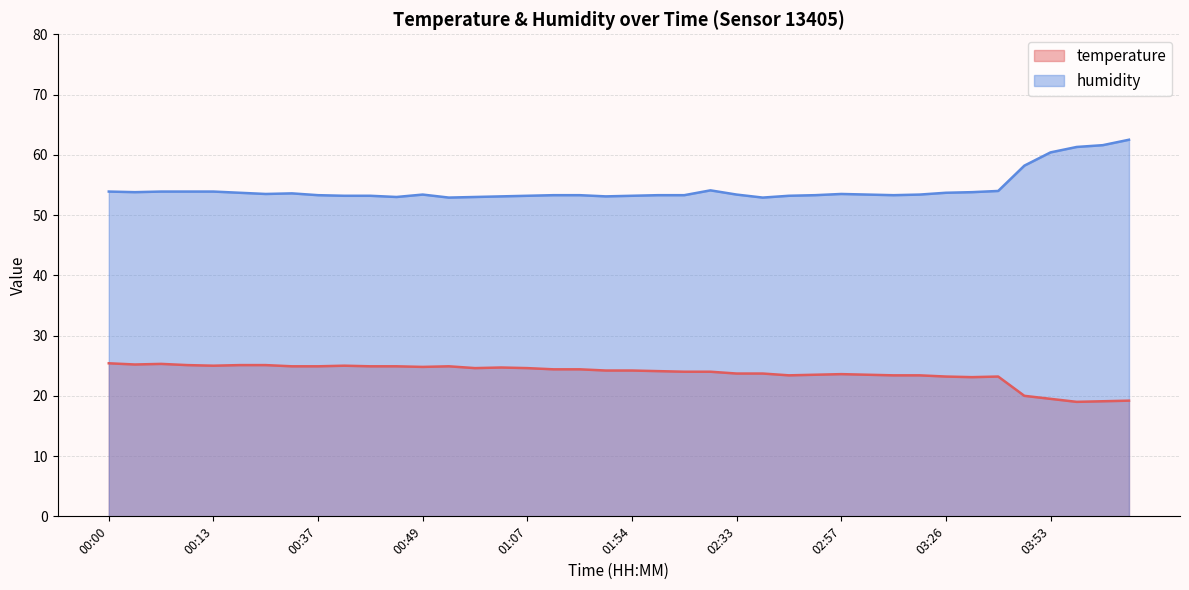

What is the difference between the second highest and minimum values in the humidity series?

8.7